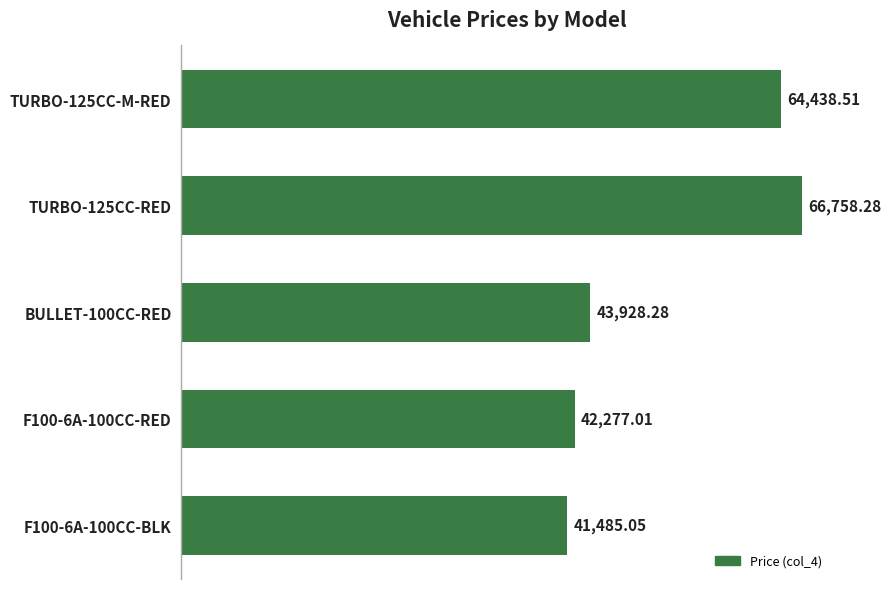

List the labels in order of value, smallest first.

F100-6A-100CC-BLK, F100-6A-100CC-RED, BULLET-100CC-RED, TURBO-125CC-M-RED, TURBO-125CC-RED